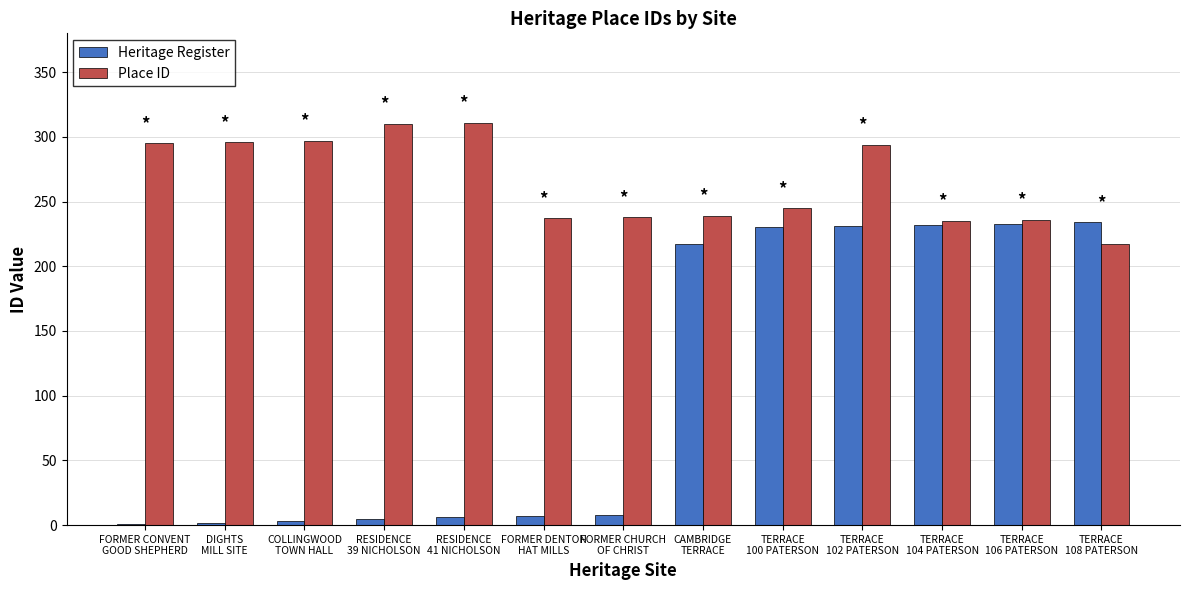

At which category is the sum across all series the highest?

TERRACE
102 PATERSON